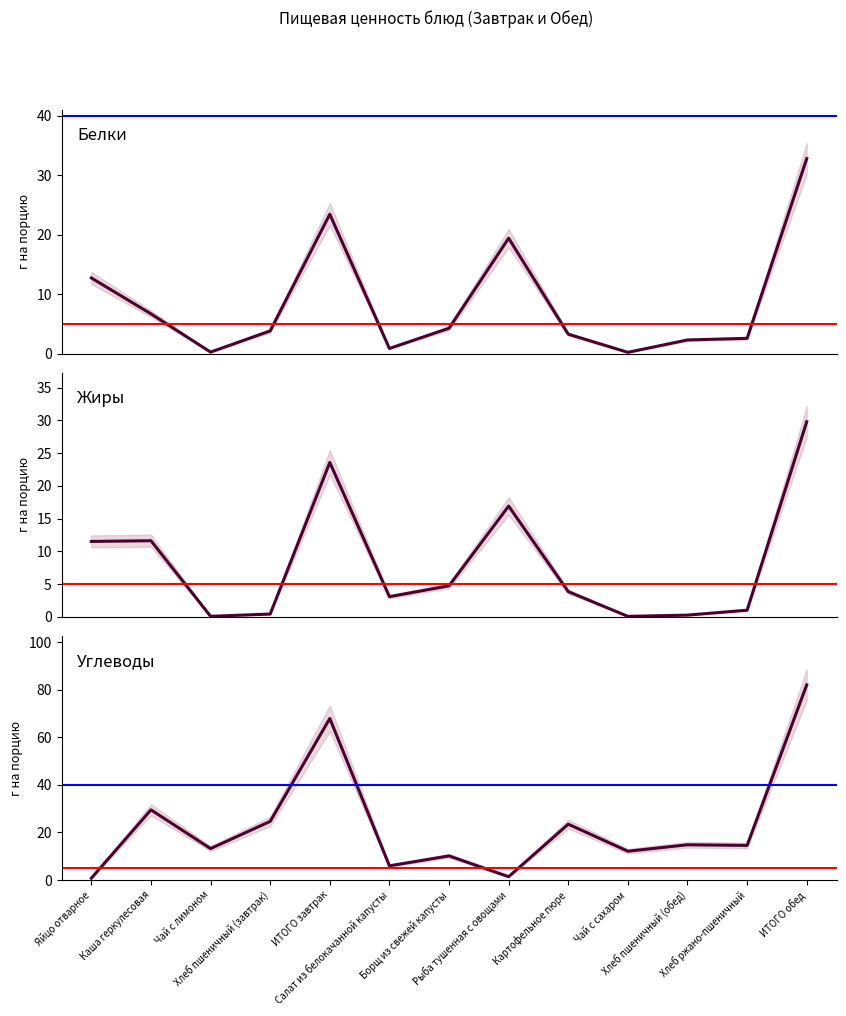

What is the smallest value displayed?

0.1